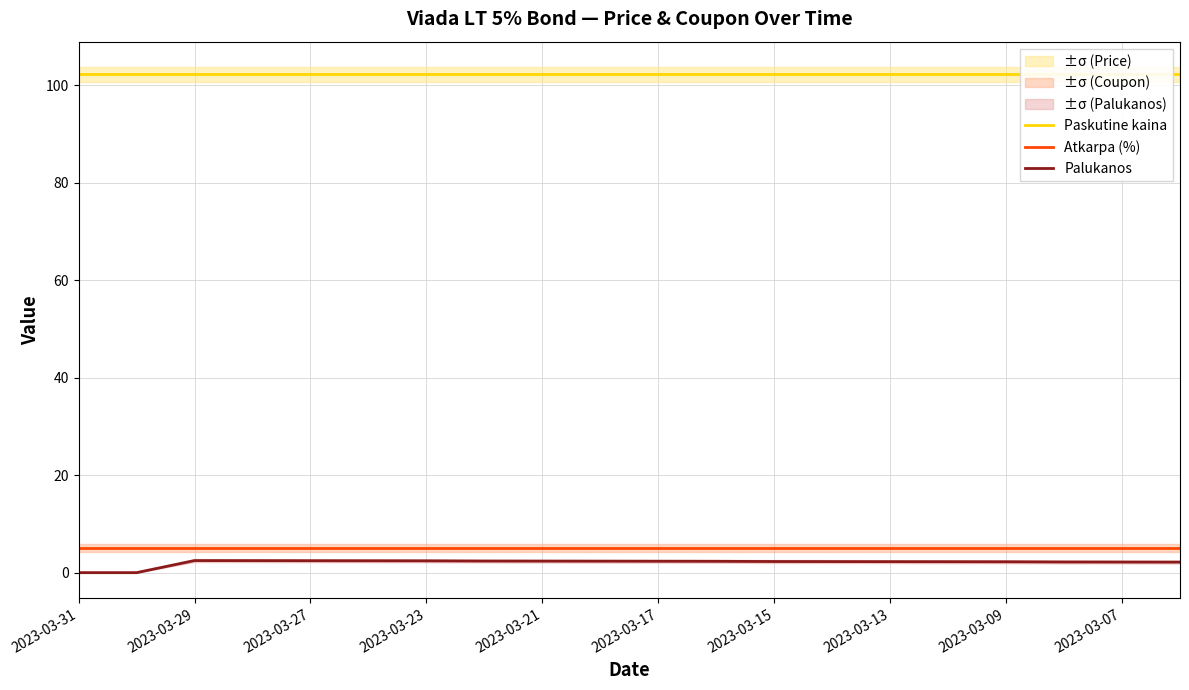

Reading left to right, transcribe all the data shown in this chart.

Paskutine kaina: 102.3	102.3	102.3	102.3	102.3	102.3	102.3	102.3	102.3	102.3	102.3	102.3	102.3	102.3	102.3	102.3	102.3	102.3	102.3	102.3
Atkarpa (%): 5.0	5.0	5.0	5.0	5.0	5.0	5.0	5.0	5.0	5.0	5.0	5.0	5.0	5.0	5.0	5.0	5.0	5.0	5.0	5.0
Palukanos: 0.0	0.0	2.5	2.5	2.5	2.4	2.4	2.4	2.4	2.4	2.3	2.3	2.3	2.3	2.3	2.3	2.2	2.2	2.2	2.2